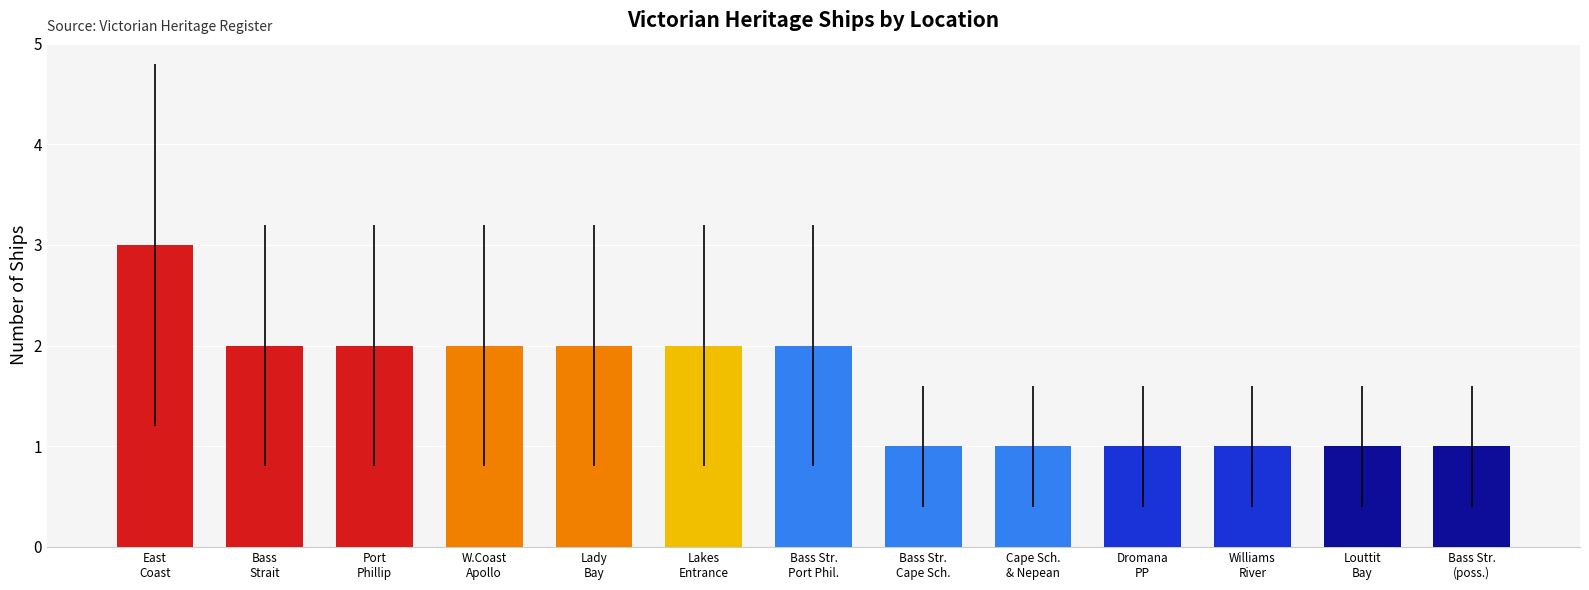

What is the label of the 11th bar from the left?

Williams
River